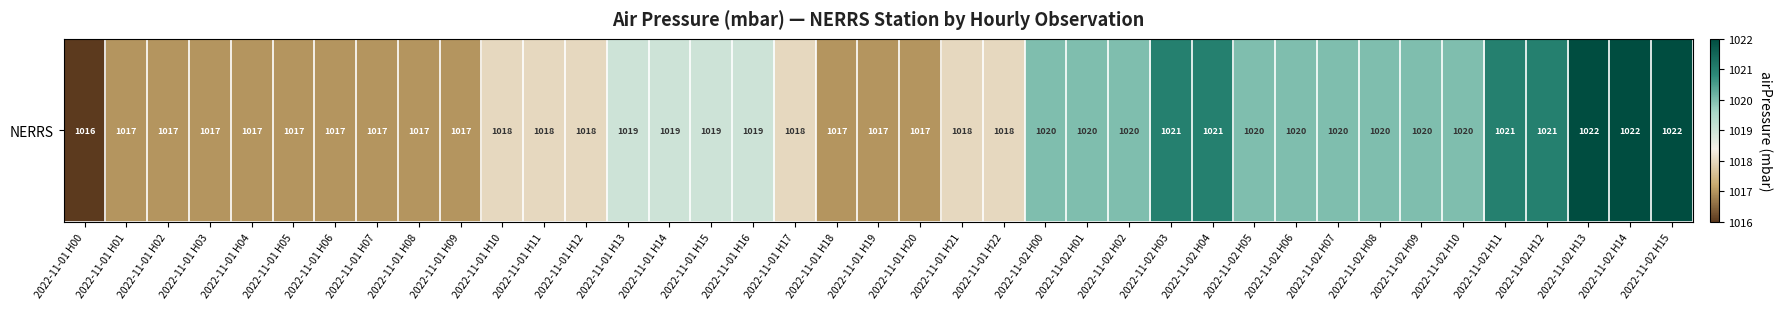

What is the ratio of the value at 2022-11-01 H19 to the value at 2022-11-02 H06?

1.0